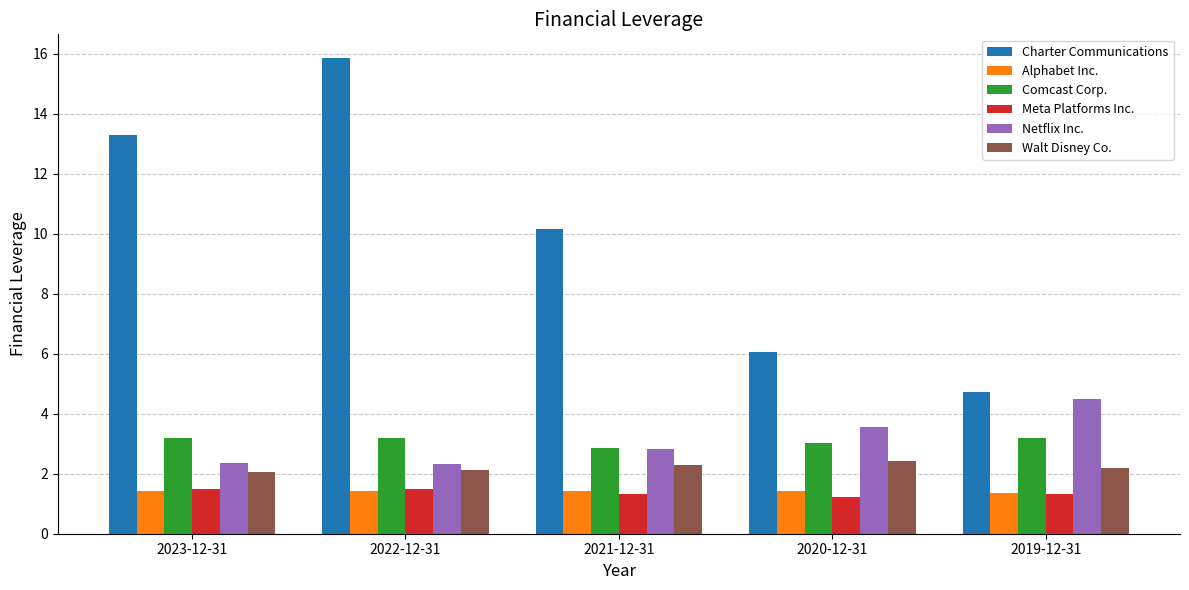

Which series has the largest total across all categories?

Charter Communications